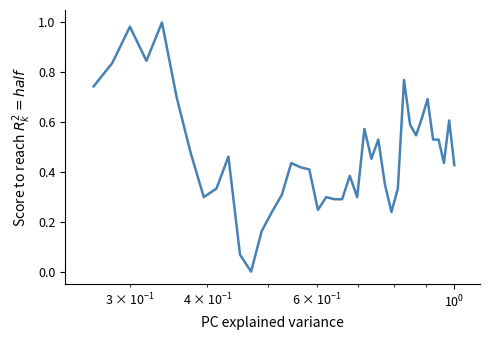

How many lines are shown in the chart?

1